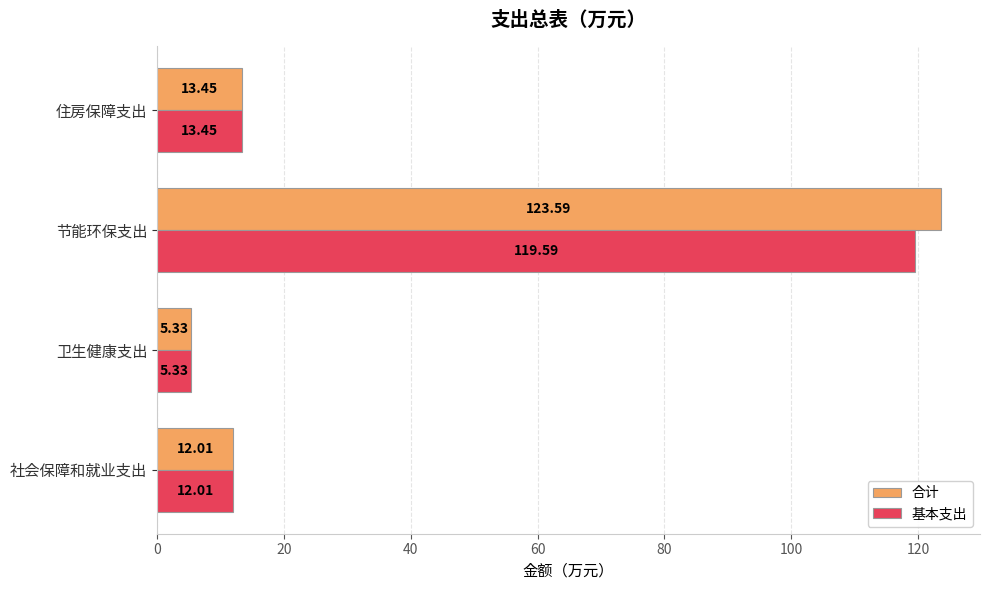

What is the difference between the highest and lowest values at 节能环保支出?

4.0